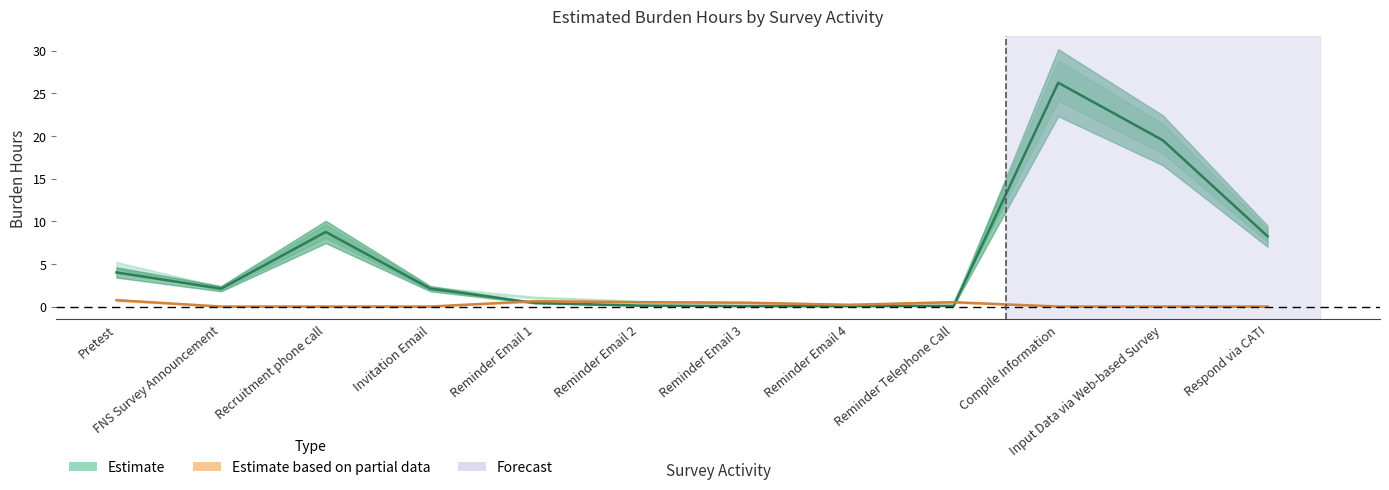

What is the sum of all Estimate values?

71.7